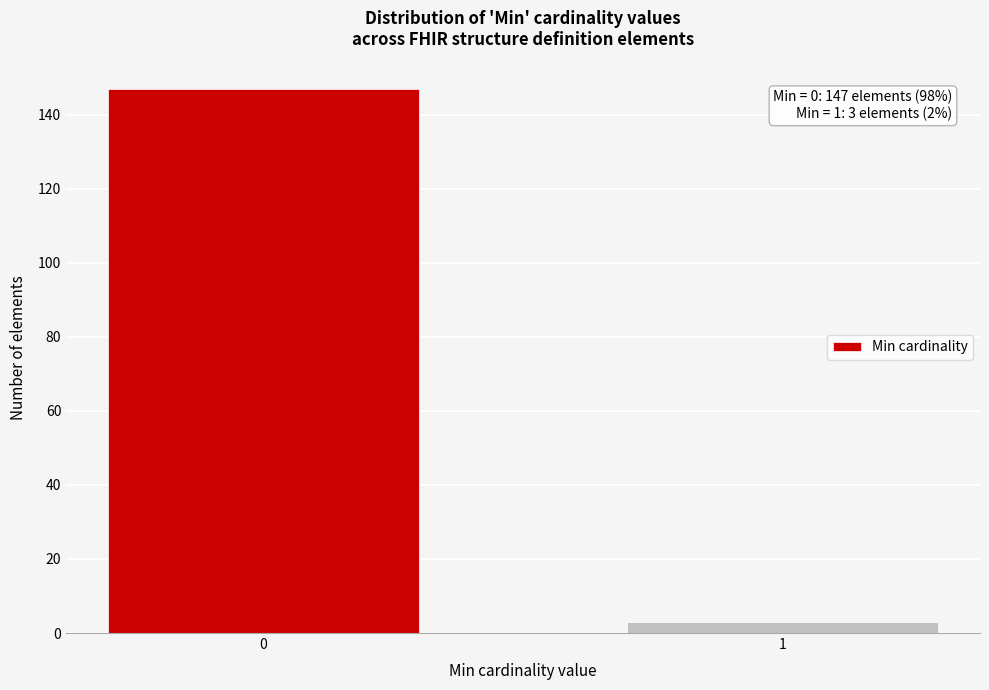

Reading left to right, list all the values displayed in this chart.

147	3